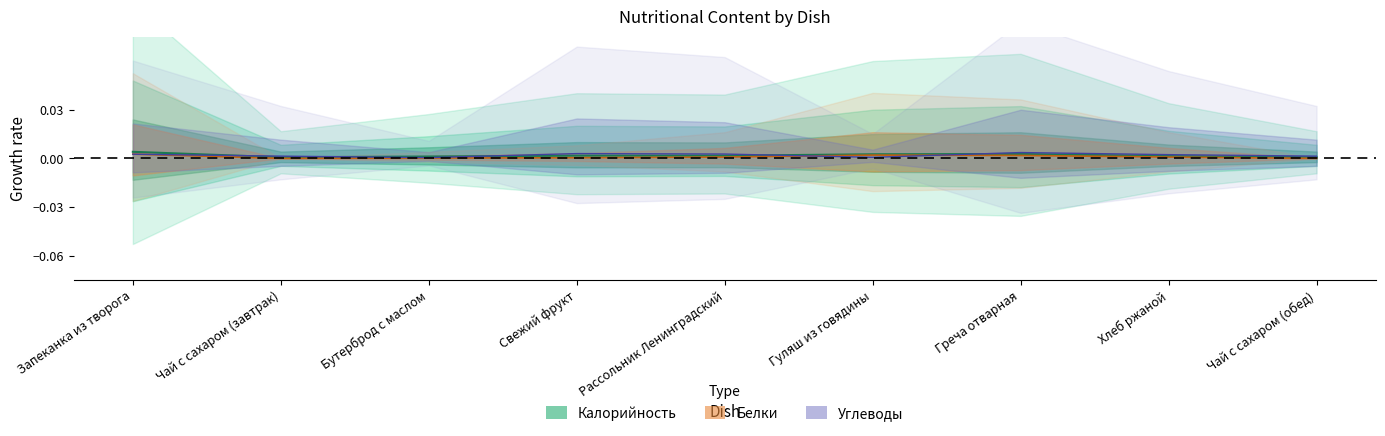

True or false: Калорийность and Белки cross at least once.

False